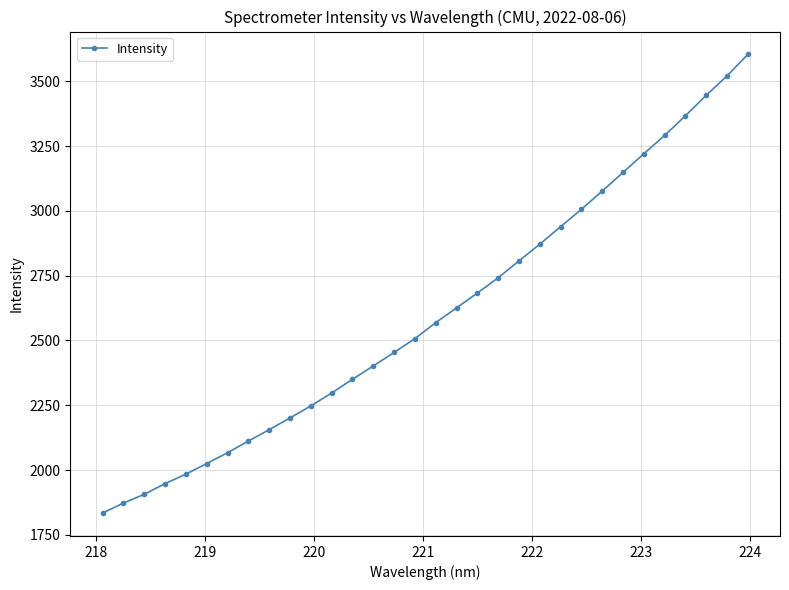

What is the maximum value shown in the chart?

3602.9